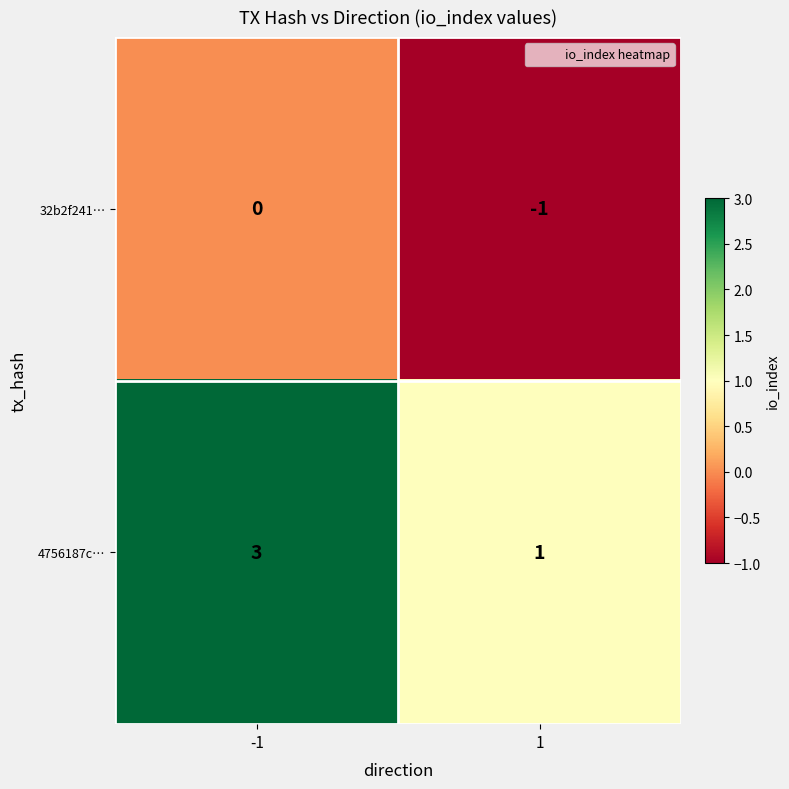

What value does the 4756187c… series have at -1?

3